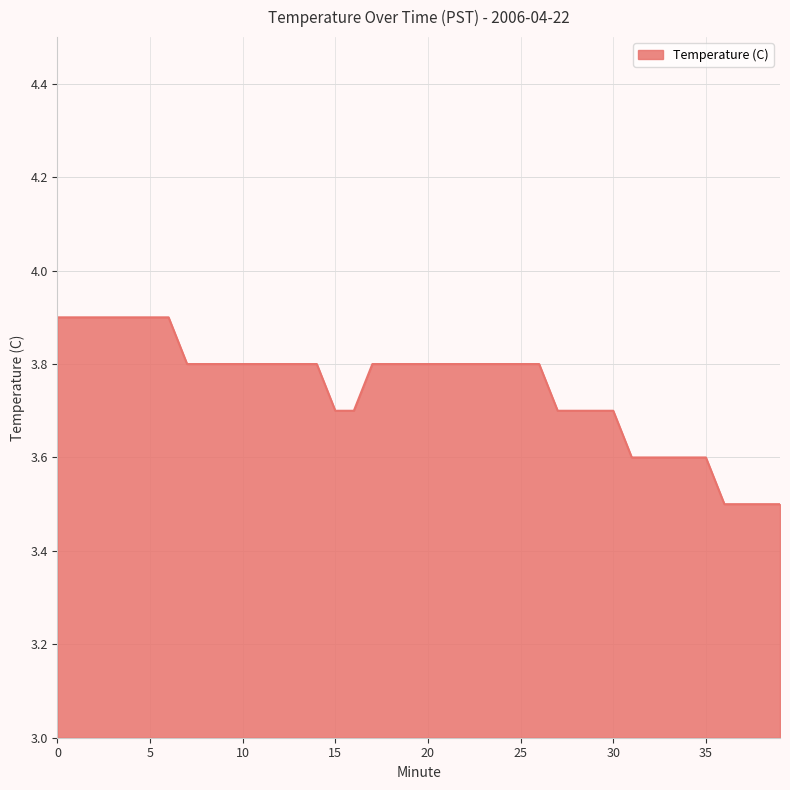

What is the smallest value displayed?

3.5